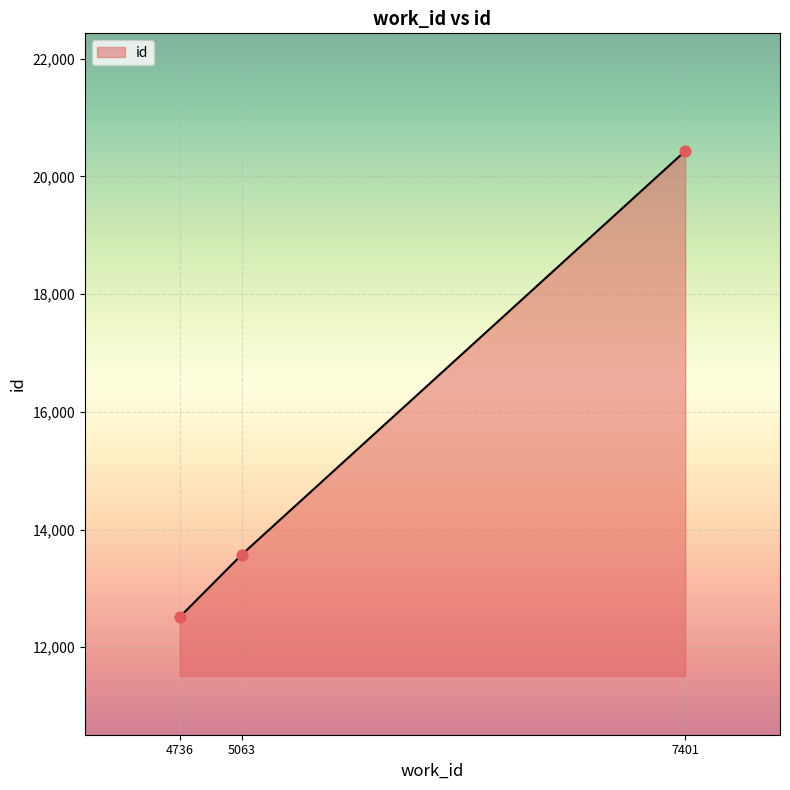

Between 4736 and 7401, which is larger?

7401